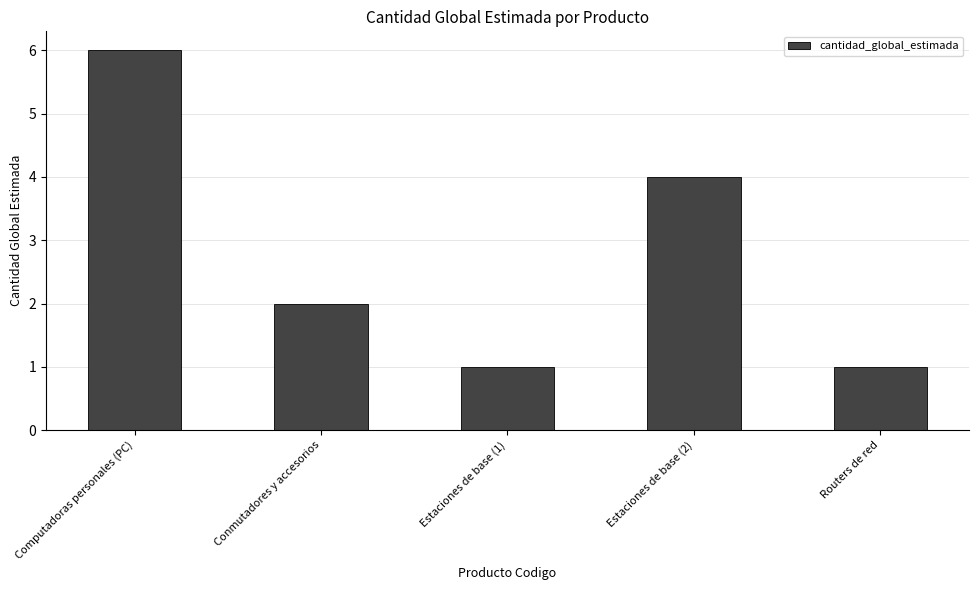

What is the label of the 2nd bar from the left?

Conmutadores y accesorios